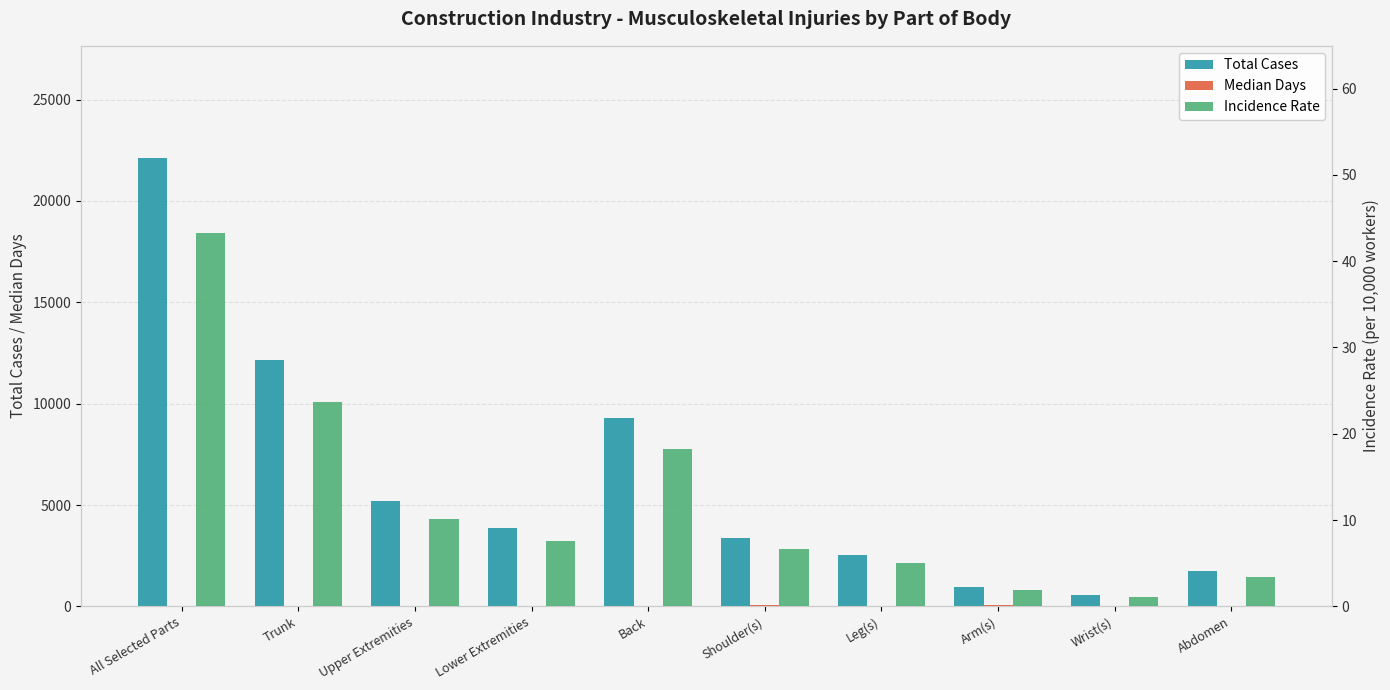

Read the Incidence Rate value at All Selected Parts.

43.3